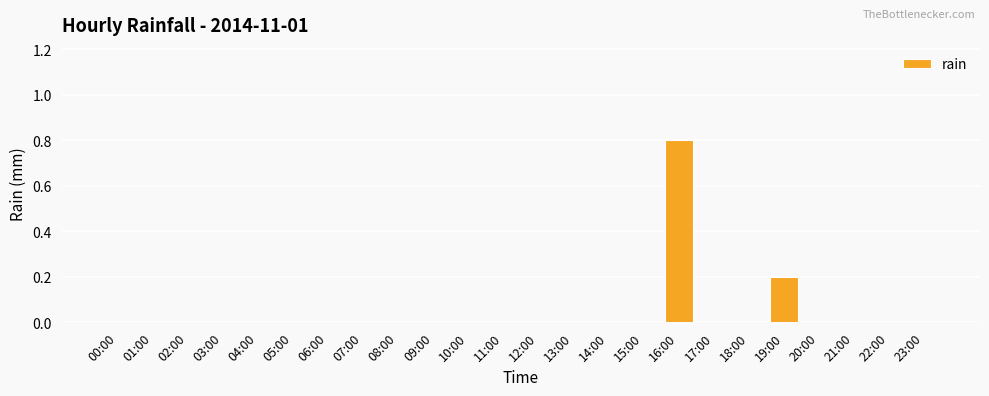

What is the change in value from 05:00 to 16:00?

+0.8